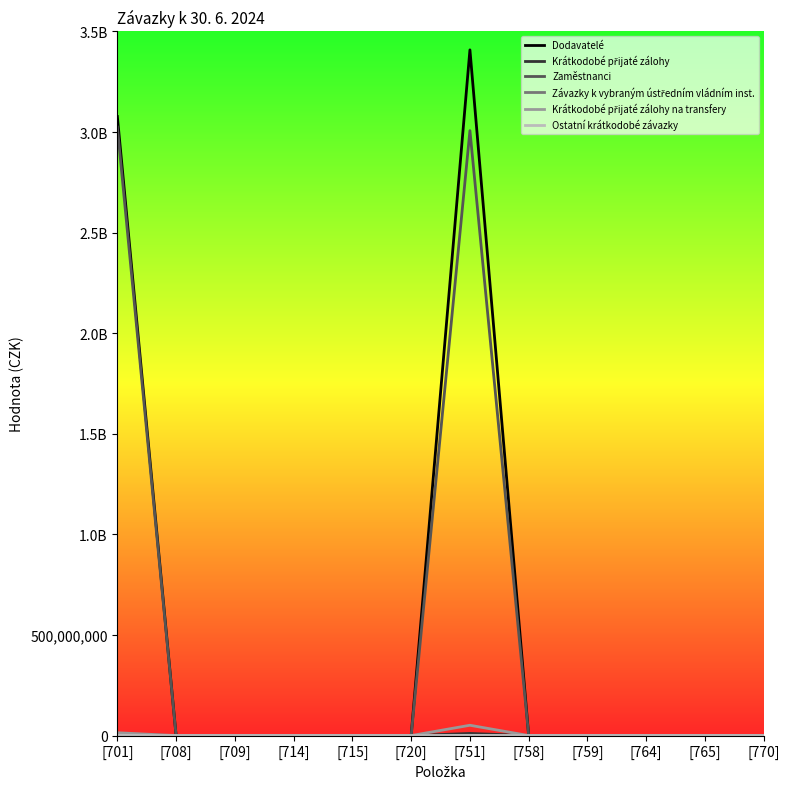

Does the chart have visible grid lines?

No